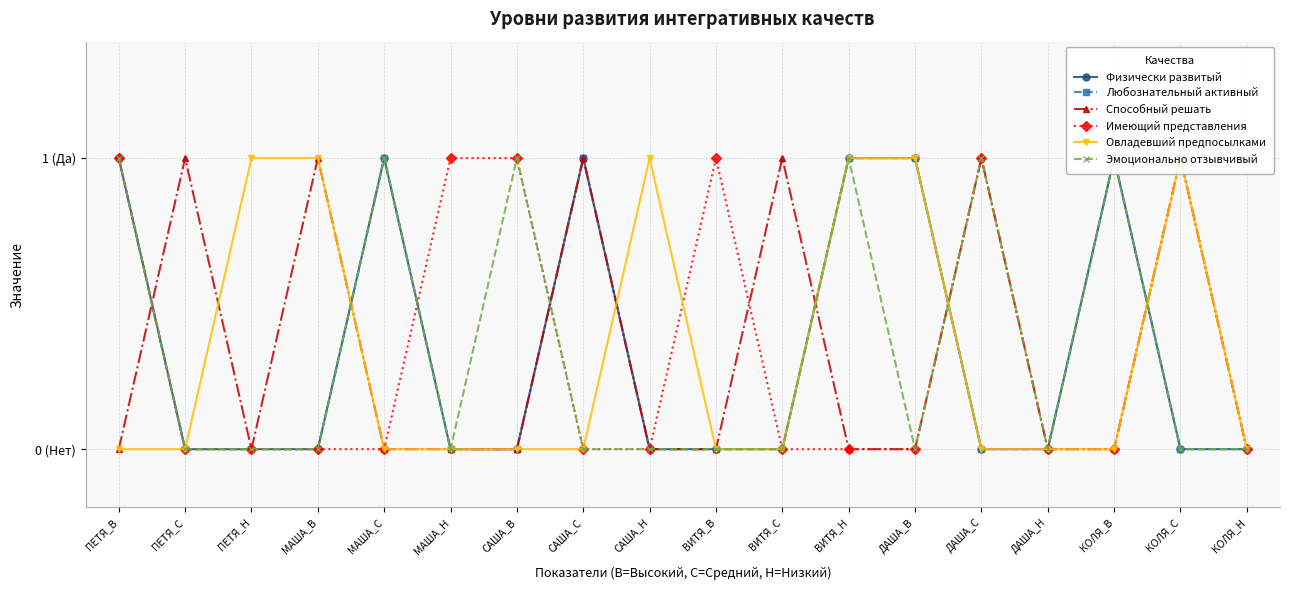

Rank the series at ПЕТЯ_В from highest to lowest value.

Физически развитый, Любознательный активный, Имеющий представления, Эмоционально отзывчивый, Способный решать, Овладевший предпосылками